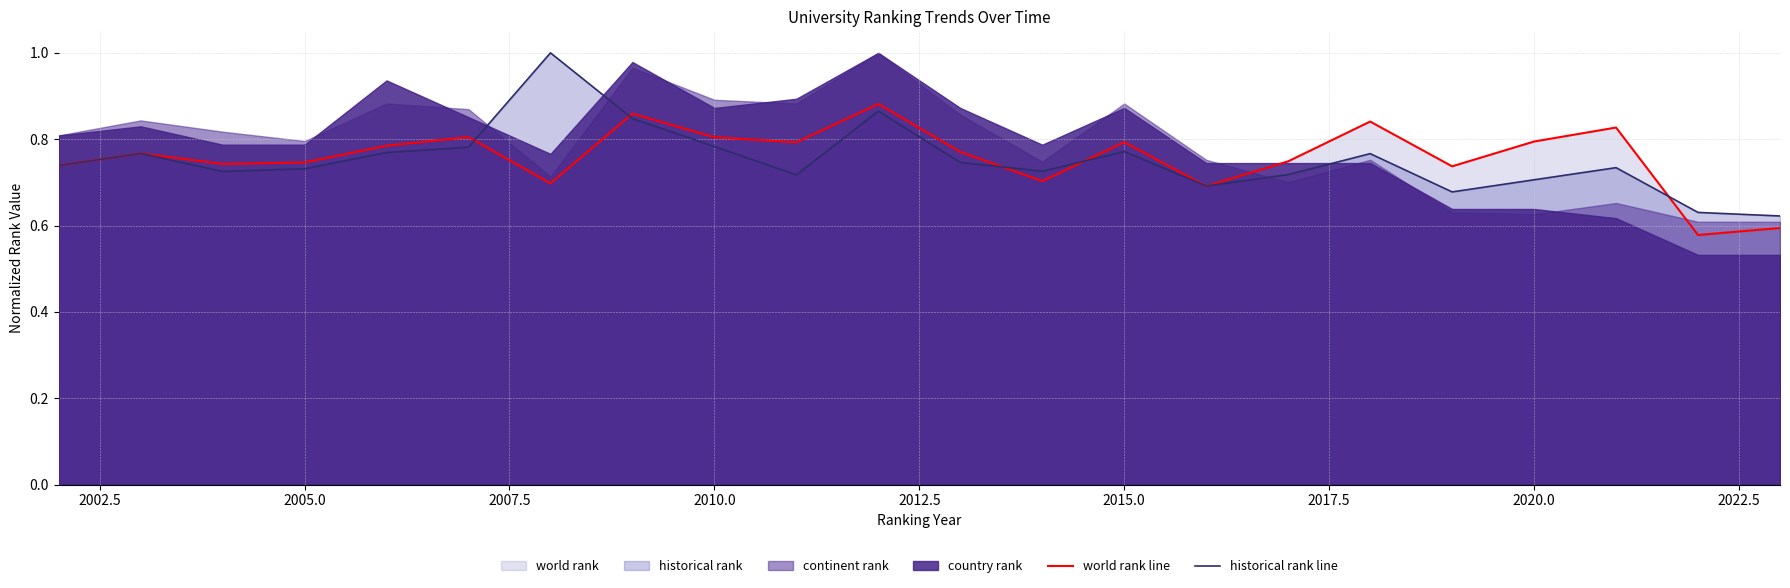

The value of world rank line at 2015.0 is 1.3. True or false?

False